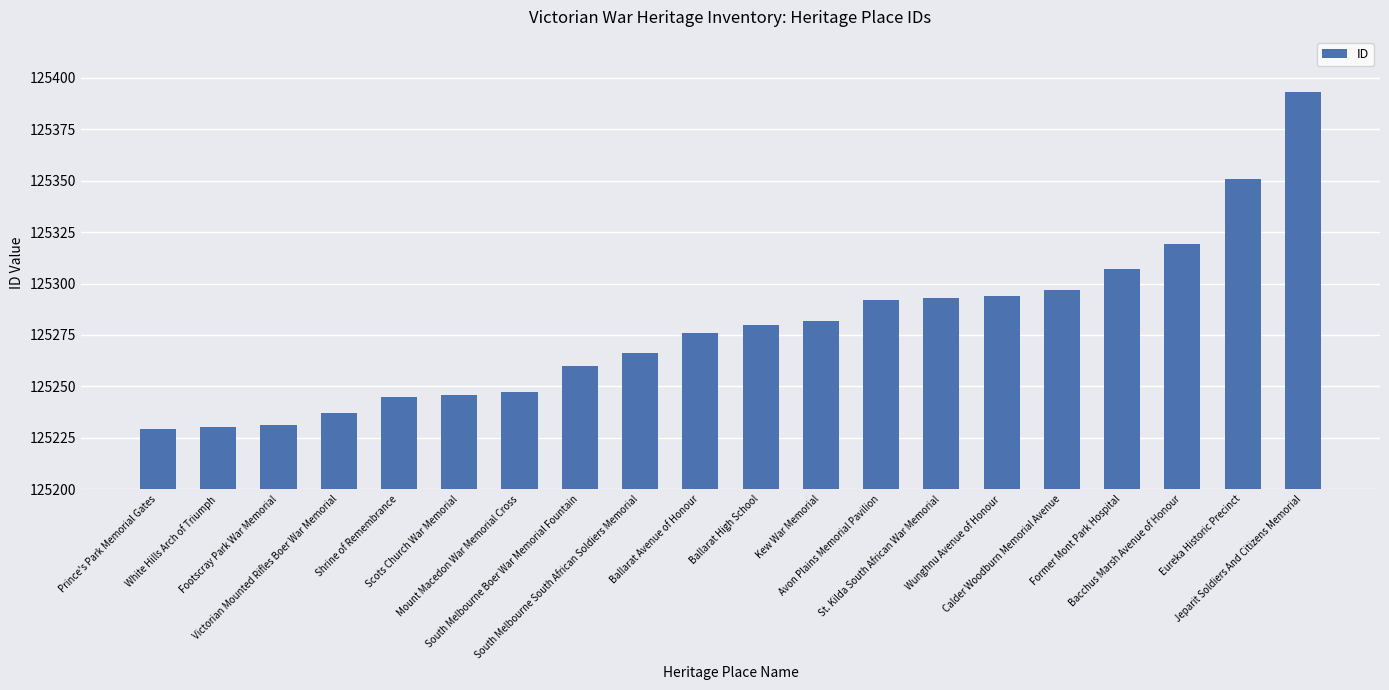

Between Shrine of Remembrance and Calder Woodburn Memorial Avenue, which is larger?

Calder Woodburn Memorial Avenue